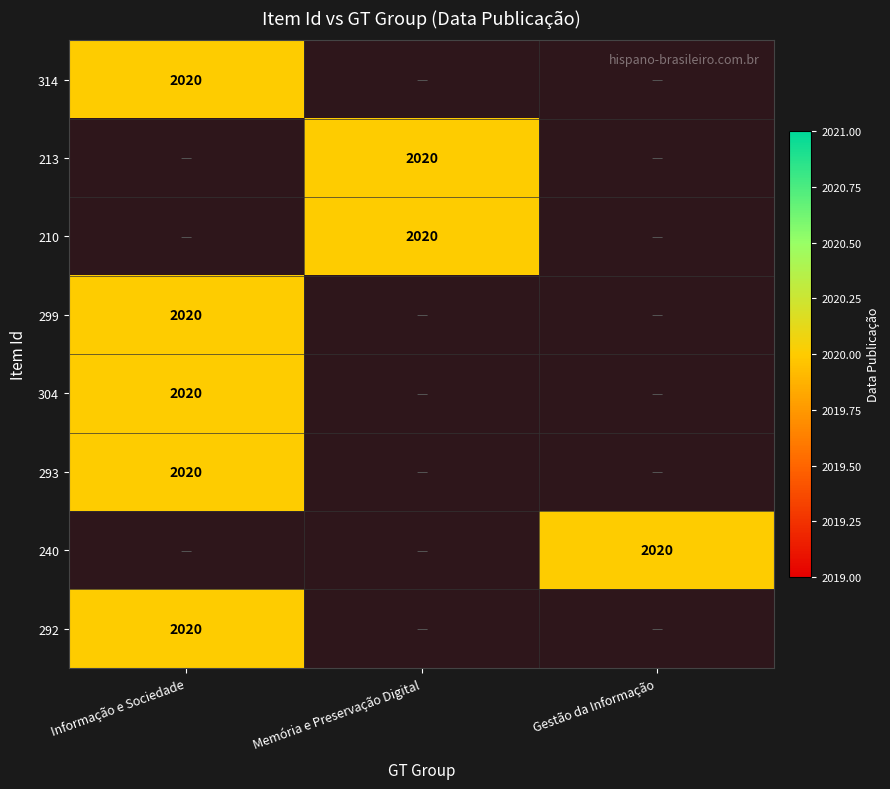

At which category is the sum across all series the highest?

Informação e Sociedade